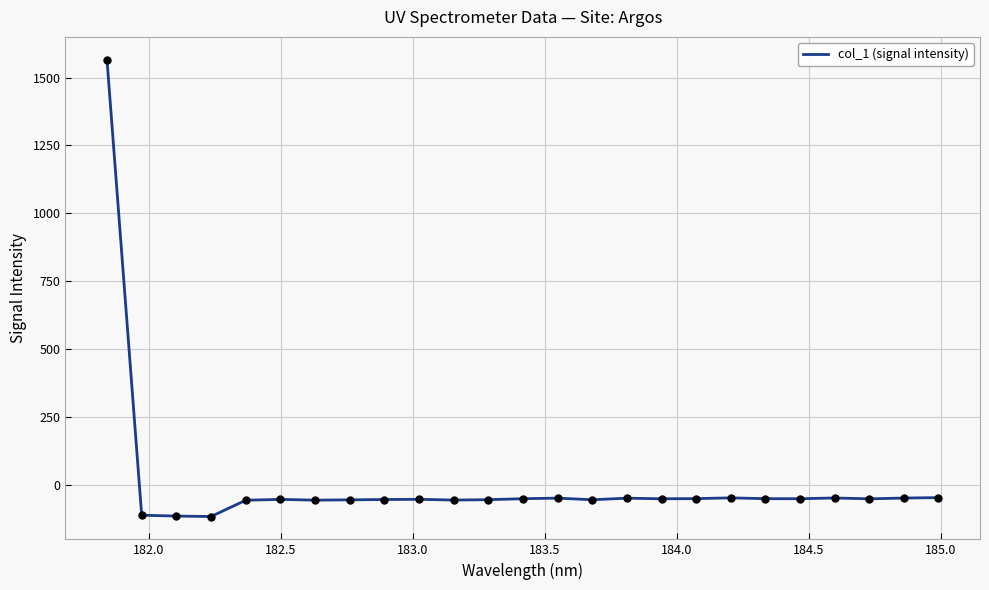

What is the smallest value displayed?

-117.5